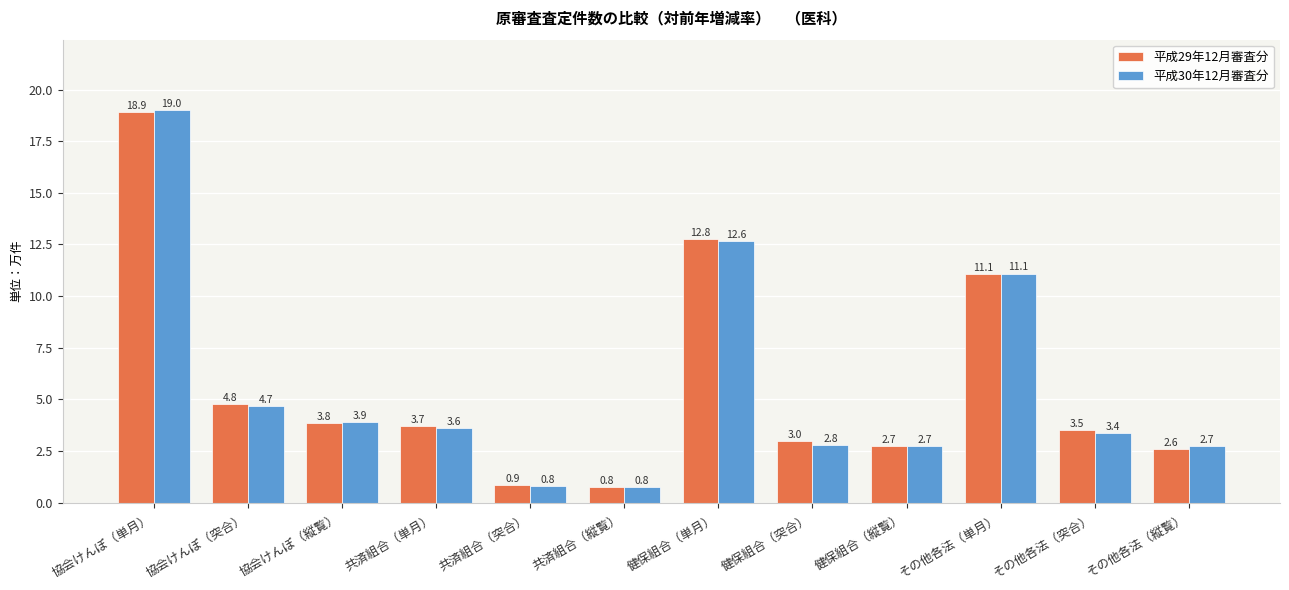

Which category has the lowest value in the 平成29年12月審査分 series?

共済組合（縦覧）